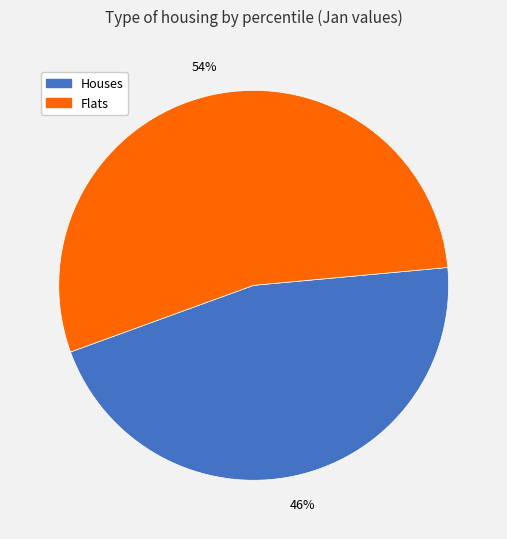

Which slice is the smallest?

Houses